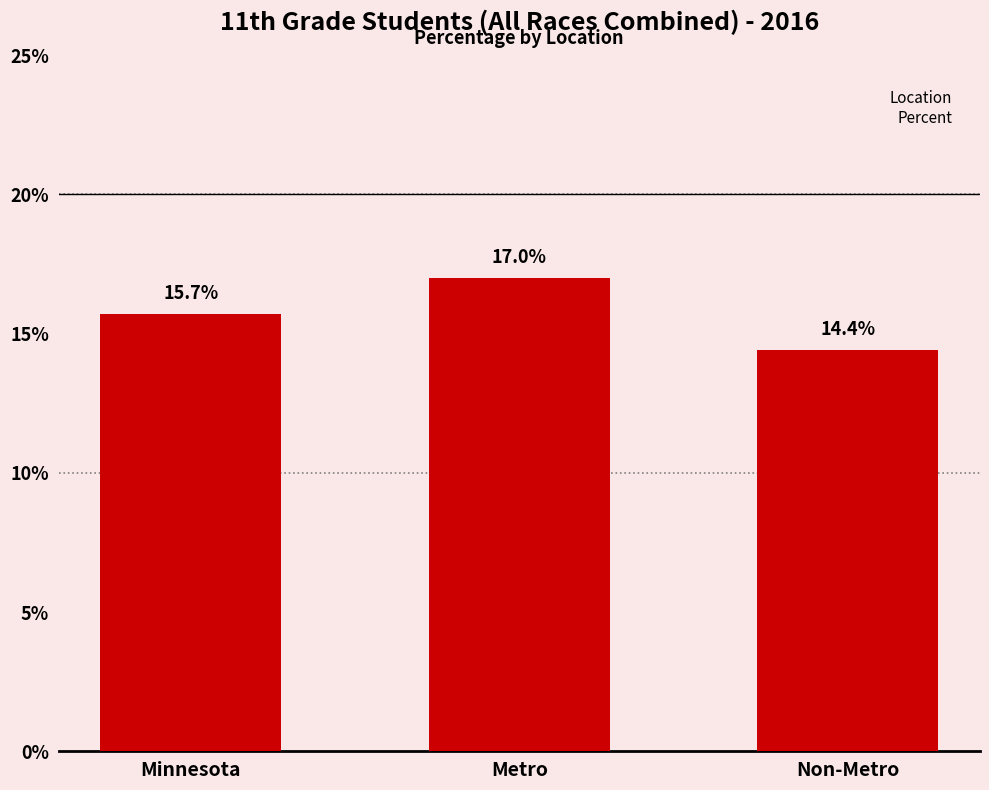

How many categories are shown in the chart?

3